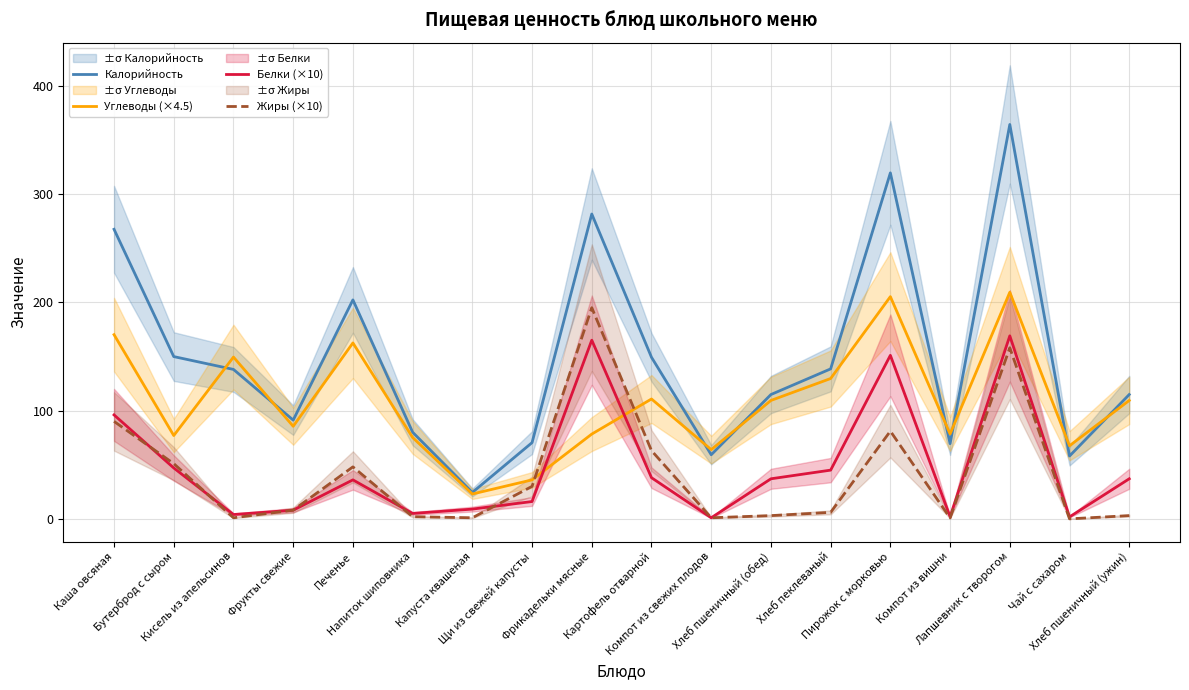

Reading right to left, list all the values displayed in this chart.

Калорийность: Хлеб пшеничный (ужин)=114.8	Чай с сахаром=58.0	Лапшевник с творогом=364.2	Компот из вишни=69.4	Пирожок с морковью=319.5	Хлеб пеклеваный=138.5	Хлеб пшеничный (обед)=114.8	Компот из свежих плодов=59.2	Картофель отварной=149.2	Фрикадельки мясные=281.5	Щи из свежей капусты=70.4	Капуста квашеная=24.4	Напиток шиповника=80.0	Печенье=202.2	Фрукты свежие=91.2	Кисель из апельсинов=138.0	Бутерброд с сыром=149.8	Каша овсяная=267.4
Углеводы (×4.5): Хлеб пшеничный (ужин)=109.4	Чай с сахаром=67.5	Лапшевник с творогом=209.2	Компот из вишни=78.4	Пирожок с морковью=205.2	Хлеб пеклеваный=129.6	Хлеб пшеничный (обед)=109.4	Компот из свежих плодов=63.9	Картофель отварной=110.7	Фрикадельки мясные=78.3	Щи из свежей капусты=36.0	Капуста квашеная=22.9	Напиток шиповника=75.1	Печенье=162.5	Фрукты свежие=85.5	Кисель из апельсинов=149.4	Бутерброд с сыром=77.0	Каша овсяная=170.1
Белки (×10): Хлеб пшеничный (ужин)=37.0	Чай с сахаром=1.8	Лапшевник с творогом=169.0	Компот из вишни=2.0	Пирожок с морковью=151.0	Хлеб пеклеваный=45.0	Хлеб пшеничный (обед)=37.0	Компот из свежих плодов=1.0	Картофель отварной=38.0	Фрикадельки мясные=165.0	Щи из свежей капусты=16.0	Капуста квашеная=9.0	Напиток шиповника=5.0	Печенье=36.0	Фрукты свежие=8.0	Кисель из апельсинов=4.0	Бутерброд с сыром=47.0	Каша овсяная=96.0
Жиры (×10): Хлеб пшеничный (ужин)=3.0	Чай с сахаром=0.0	Лапшевник с творогом=158.0	Компот из вишни=0.8	Пирожок с морковью=81.0	Хлеб пеклеваный=6.0	Хлеб пшеничный (обед)=3.0	Компот из свежих плодов=1.0	Картофель отварной=63.0	Фрикадельки мясные=195.0	Щи из свежей капусты=30.0	Капуста квашеная=1.0	Напиток шиповника=2.0	Печенье=48.0	Фрукты свежие=8.0	Кисель из апельсинов=1.0	Бутерброд с сыром=51.0	Каша овсяная=90.0